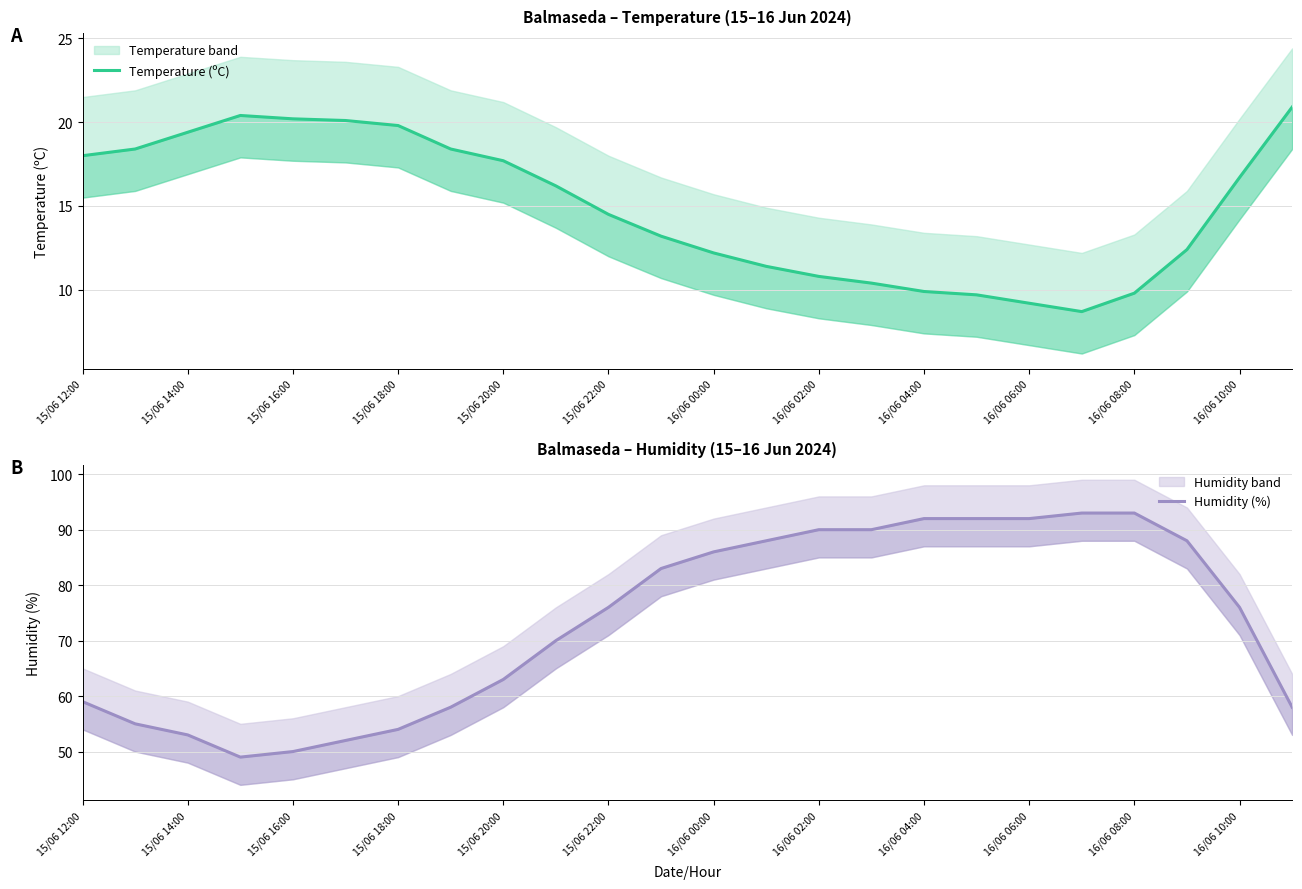

True or false: Humidity (%) and Temperature (ºC) cross at least once.

False